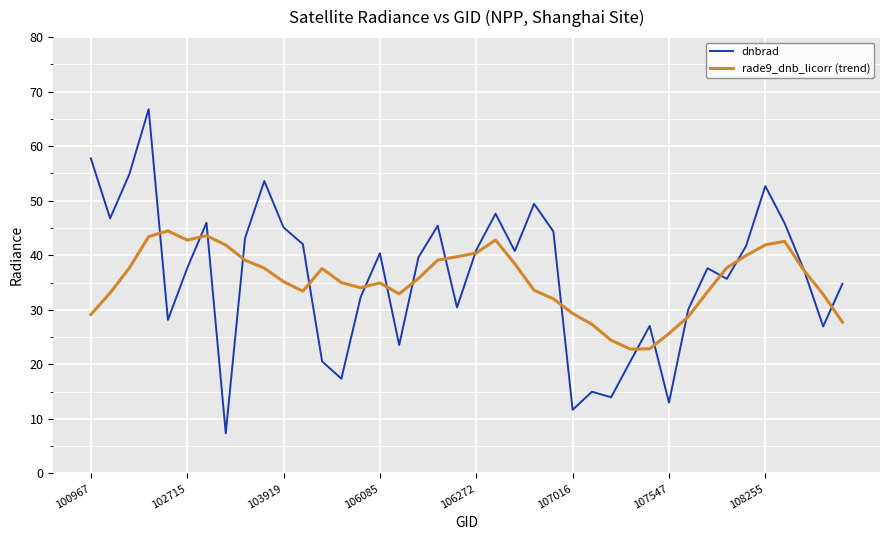

Rank the series by their maximum value, from lowest to highest.

rade9_dnb_licorr (trend), dnbrad